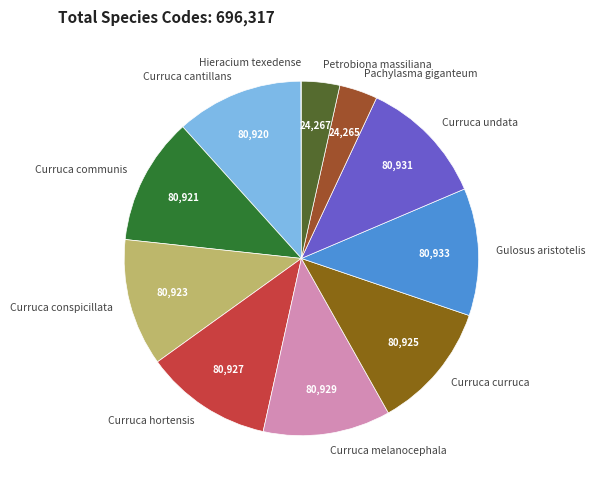

Is it true that Curruca melanocephala is 12% of the pie?

True